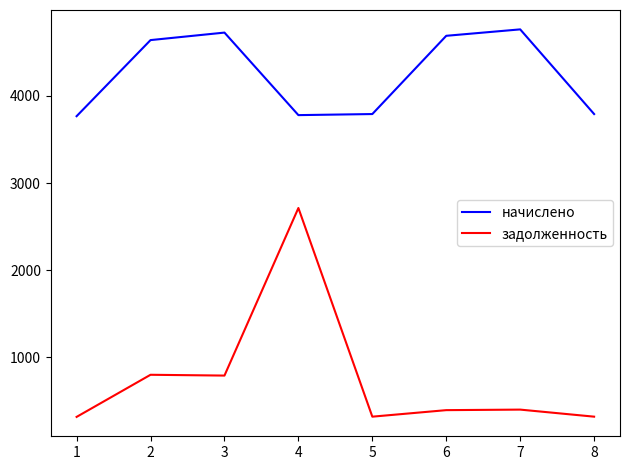

At which category is the sum across all series the highest?

4